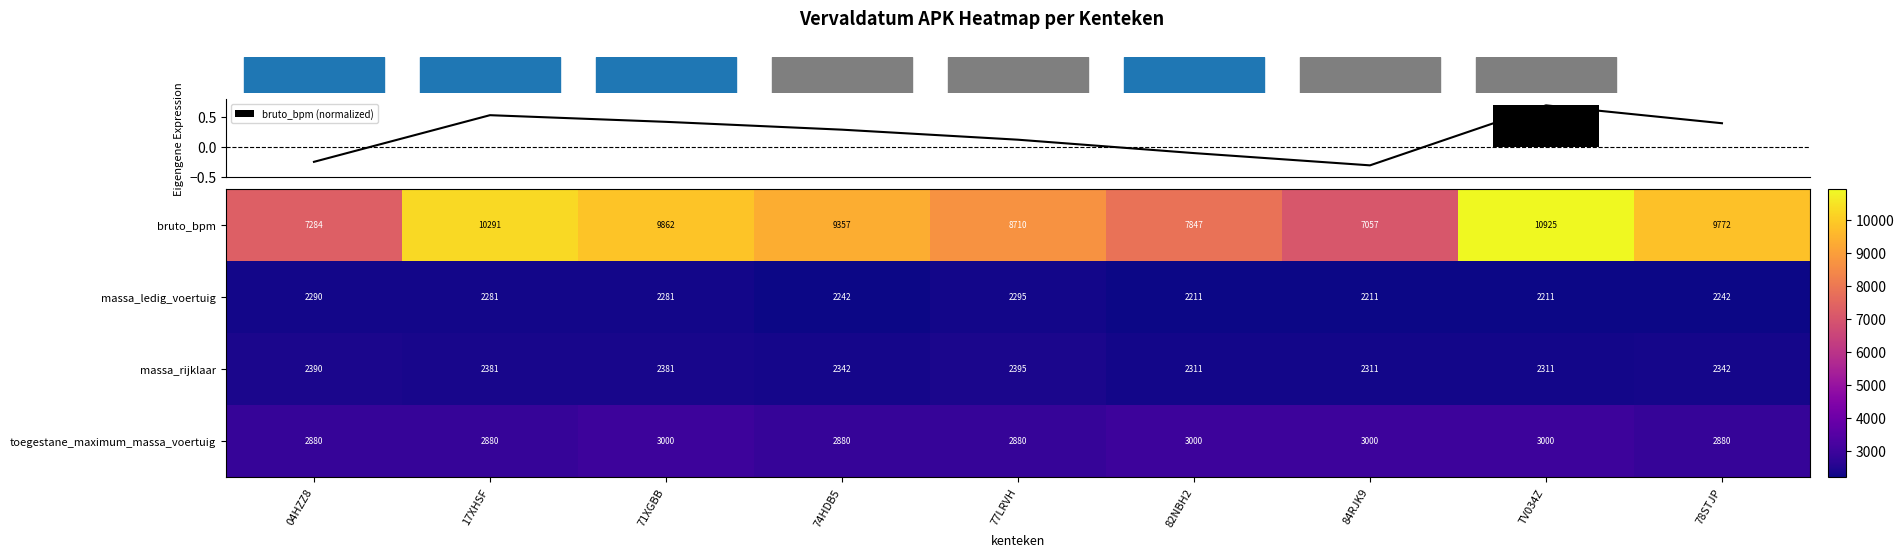

The massa_rijklaar series shows 528 at 78STJP. True or false?

False